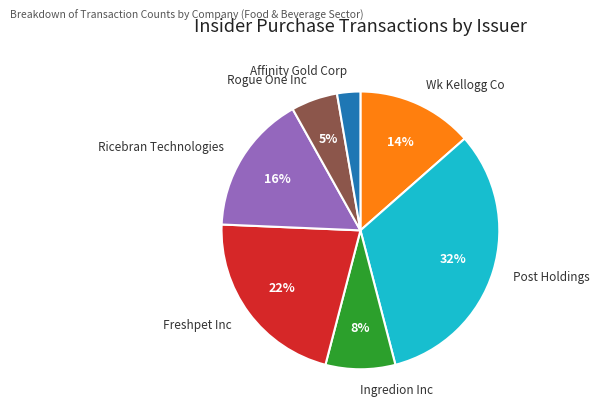

Rank the categories by value from lowest to highest.

Affinity Gold Corp, Rogue One Inc, Ingredion Inc, Wk Kellogg Co, Ricebran Technologies, Freshpet Inc, Post Holdings